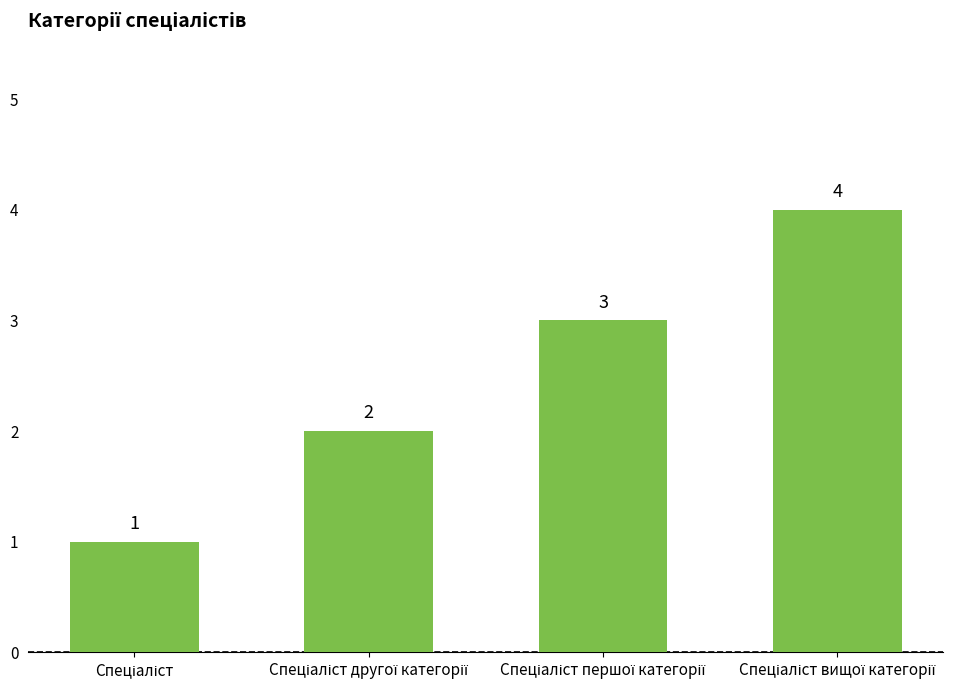

How many values are below 3?

2